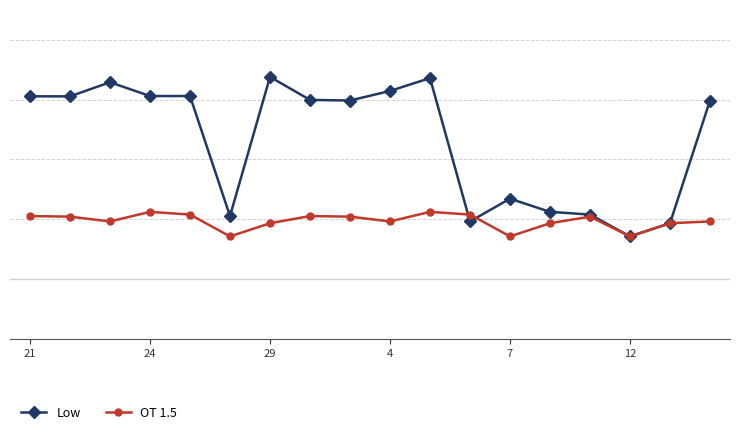

What are all the series names shown in the legend?

Low, OT 1.5